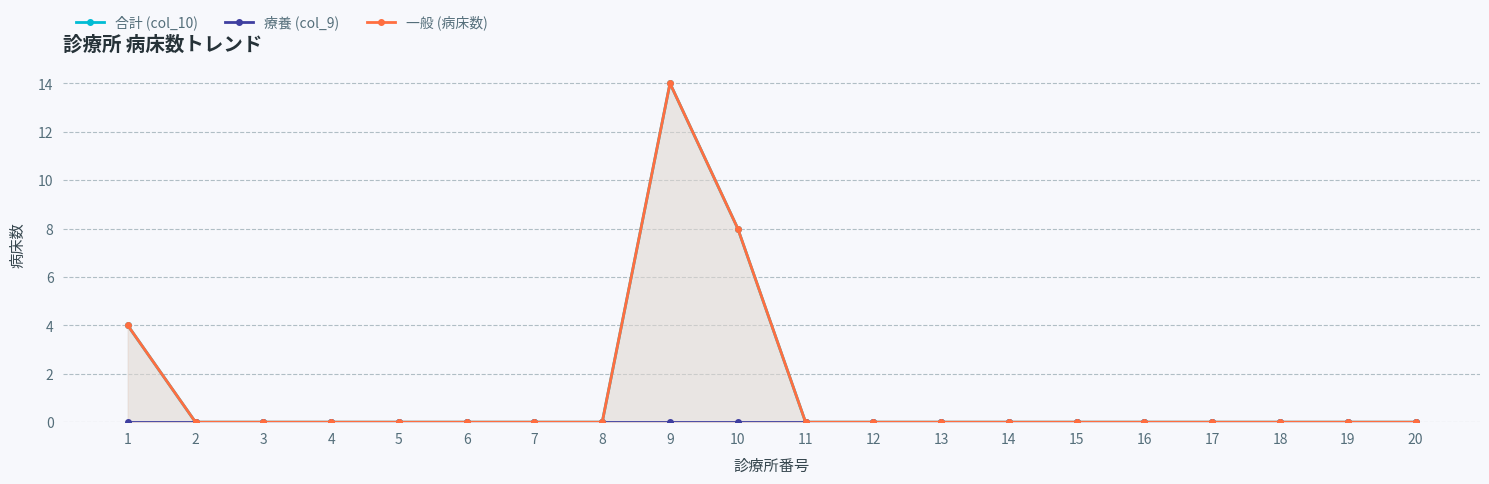

Where is 療養 (col_9) nearest to the value 0?

1